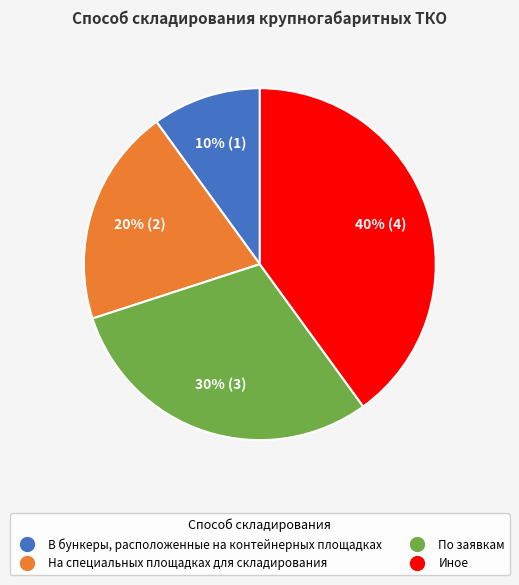

Which slice is the smallest?

В бункеры, расположенные на контейнерных площадках